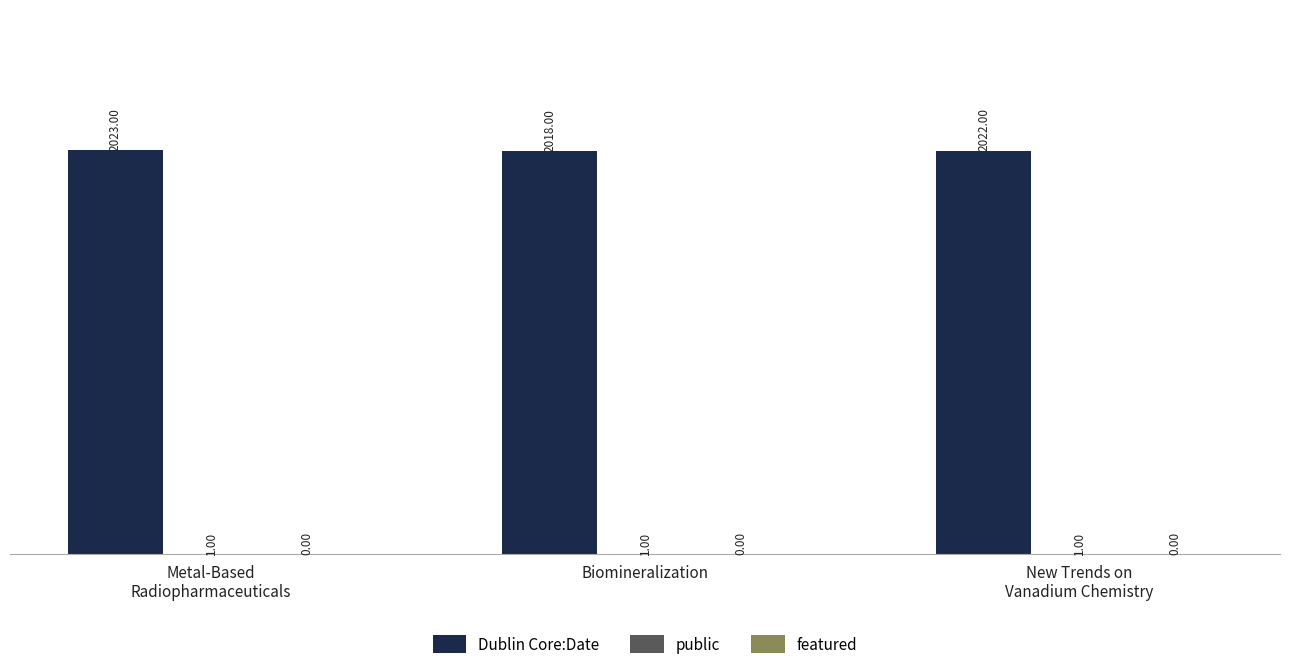

What is the spread (max minus min) of values at New Trends on
Vanadium Chemistry?

2021